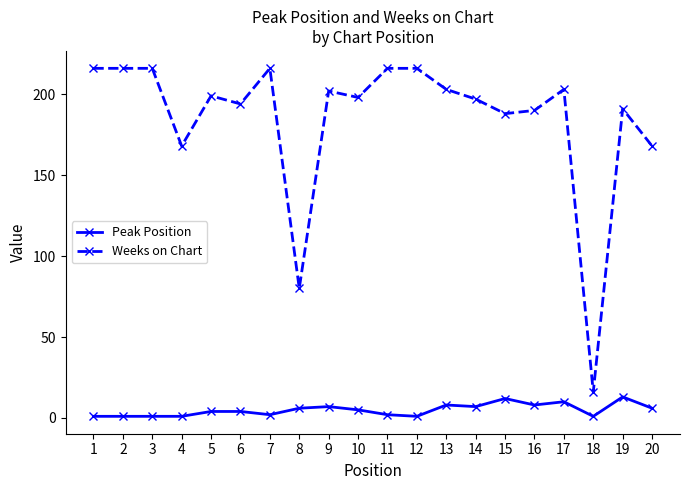

At 15, list the series in order from largest to smallest.

Weeks on Chart, Peak Position